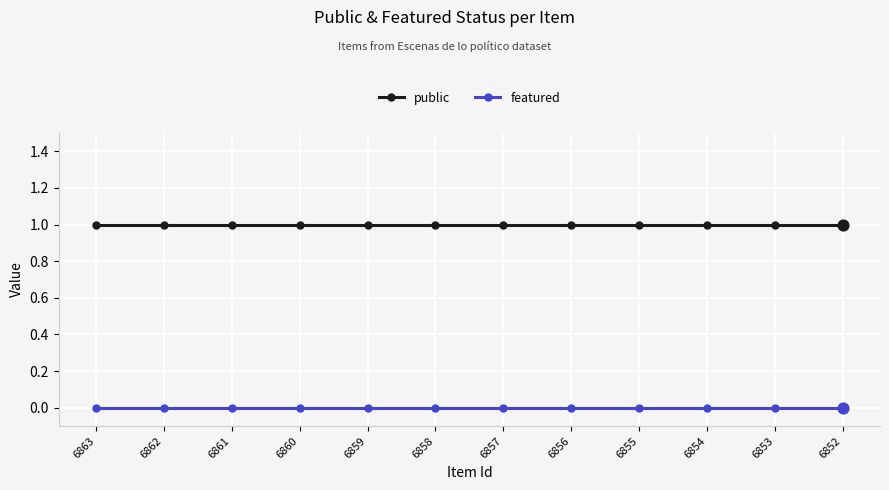

Is it true that public equals 1 at 6859?

True